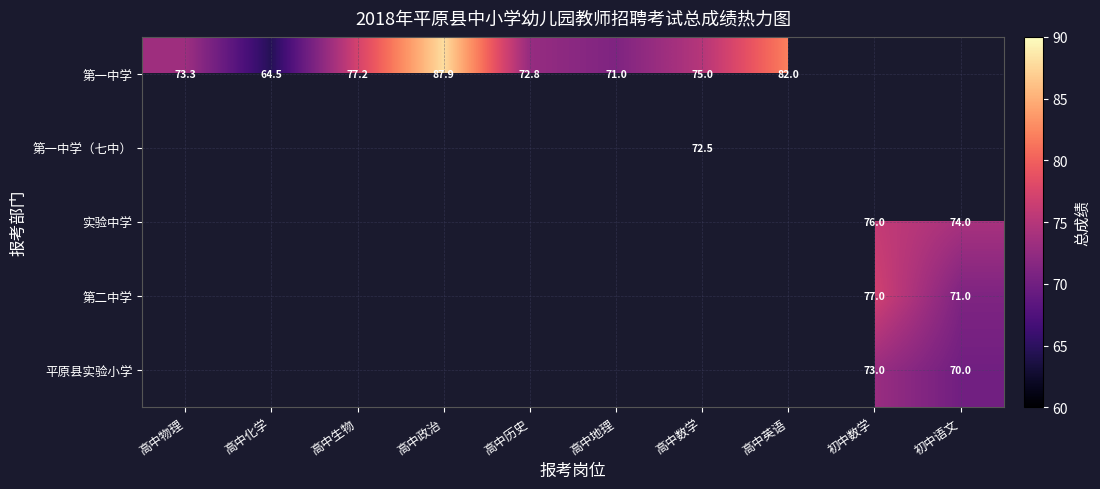

How many categories are shown in the chart?

10